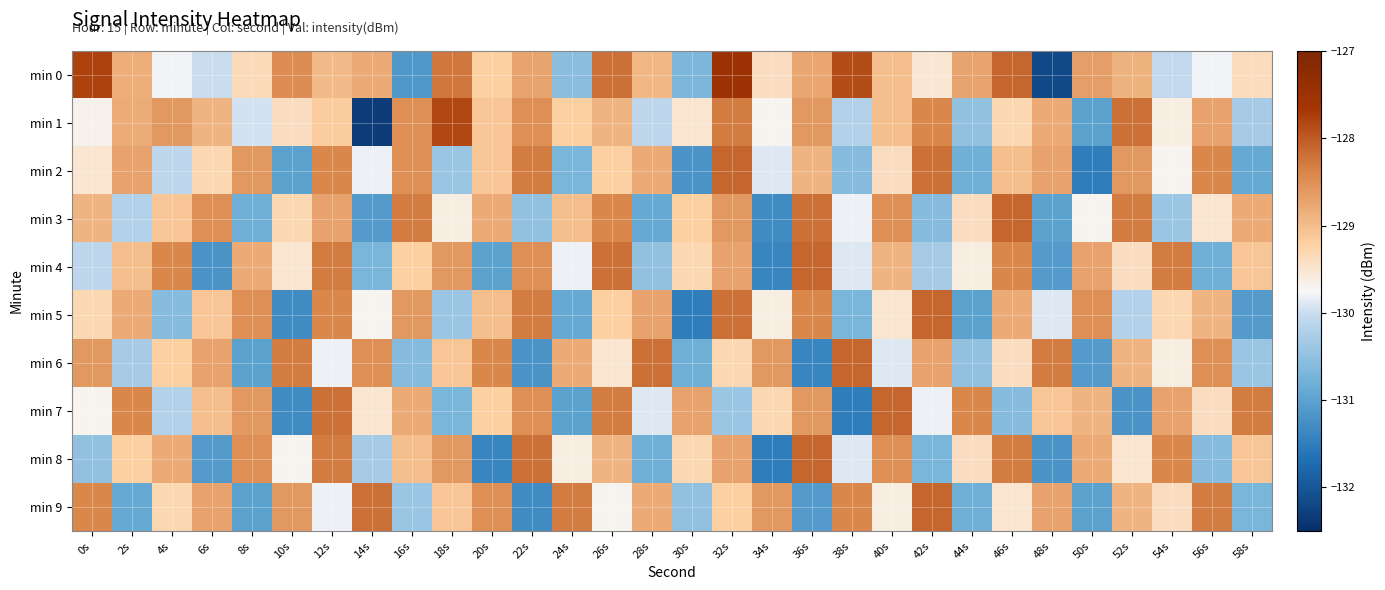

Which series has the widest spread of values?

min 0